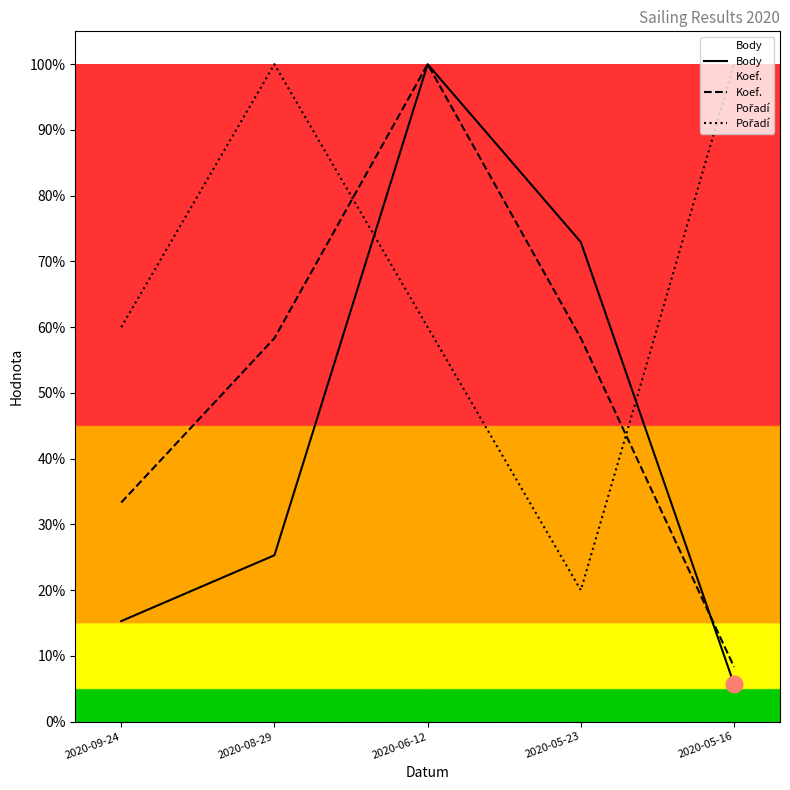

Where does the Pořadí series first go above 5062?

2020-09-24